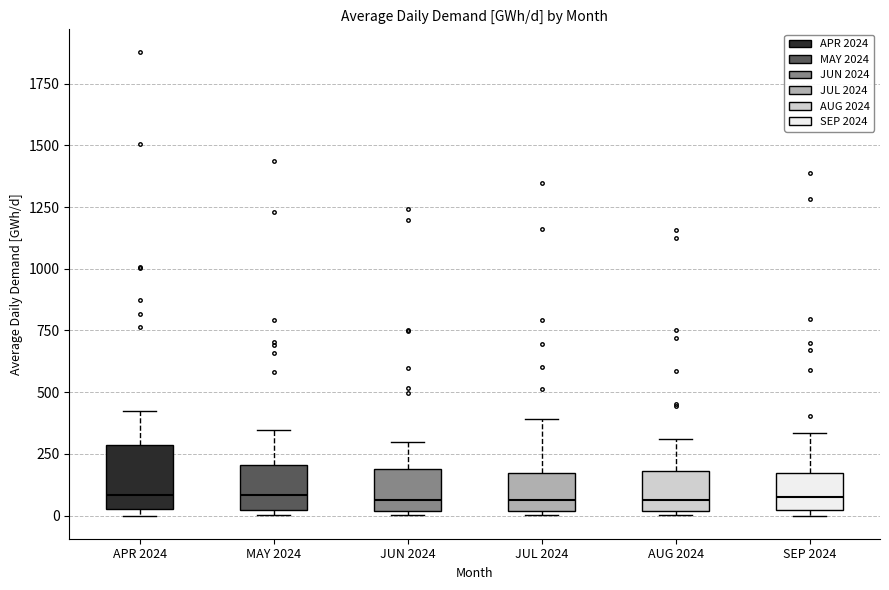

Reading left to right, transcribe this box plot: for each box, give where its median line is, the range the box spans, and where its two whiskers end, as read against the y-axis. The values are not printed on the chart, so give them approximately, as read against the axis.

APR 2024: median 100, box 50 to 300, whiskers 0 to 400
MAY 2024: median 100, box 0 to 200, whiskers 0 (just below the box's lower edge) to 350
JUN 2024: median 50, box 0 to 200, whiskers 0 (just below the box's lower edge) to 300
JUL 2024: median 50, box 0 to 150, whiskers 0 (just below the box's lower edge) to 400
AUG 2024: median 50, box 0 to 200, whiskers 0 (just below the box's lower edge) to 300
SEP 2024: median 100, box 0 to 150, whiskers 0 (just below the box's lower edge) to 350